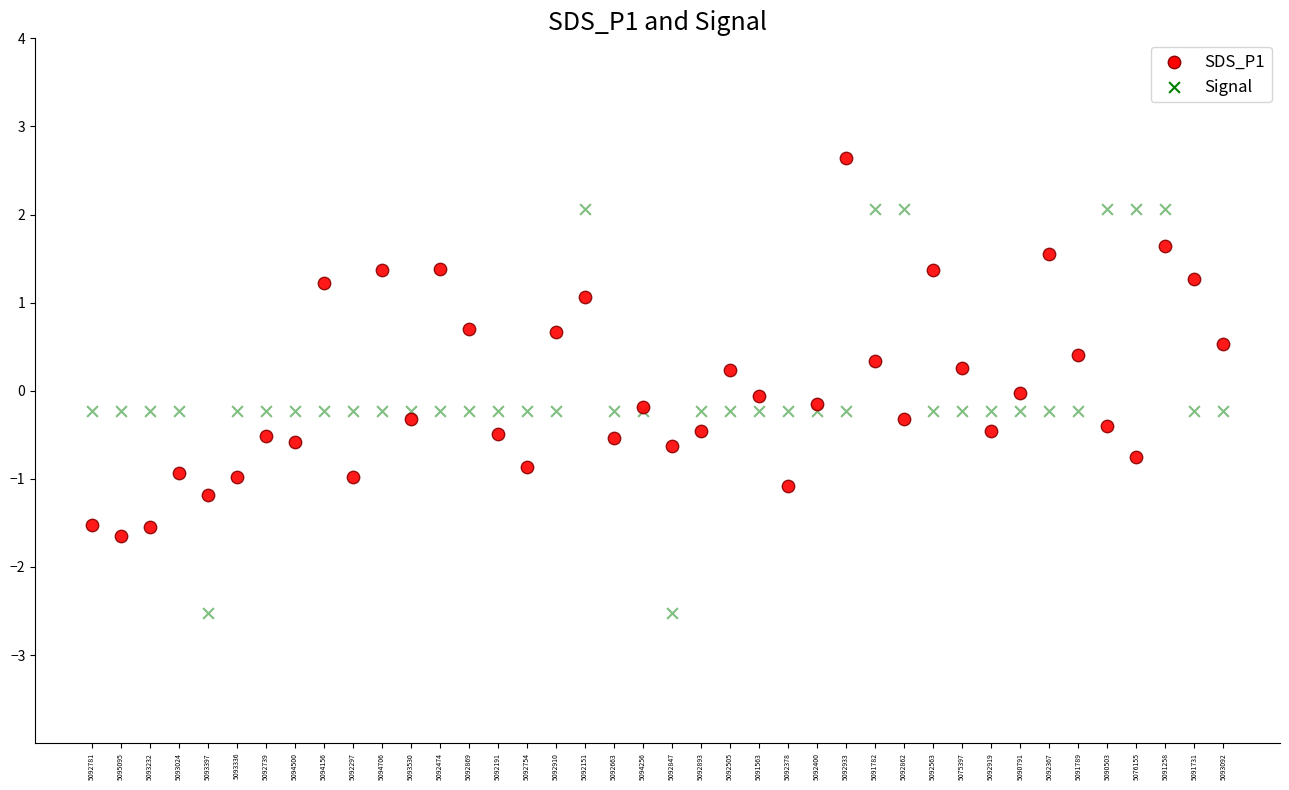

Which series contains the highest Y value?

SDS_P1